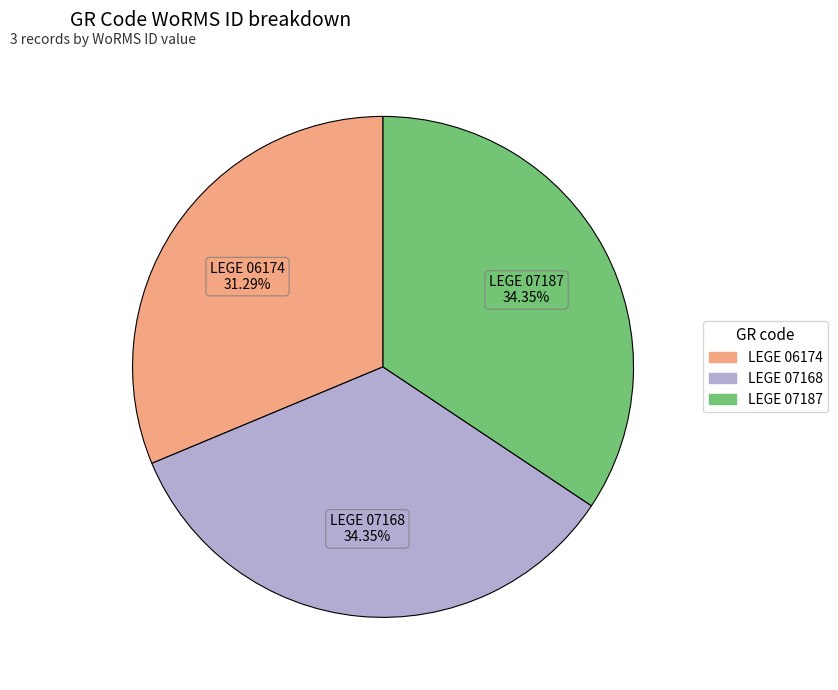

Which slice is the smallest?

LEGE 06174